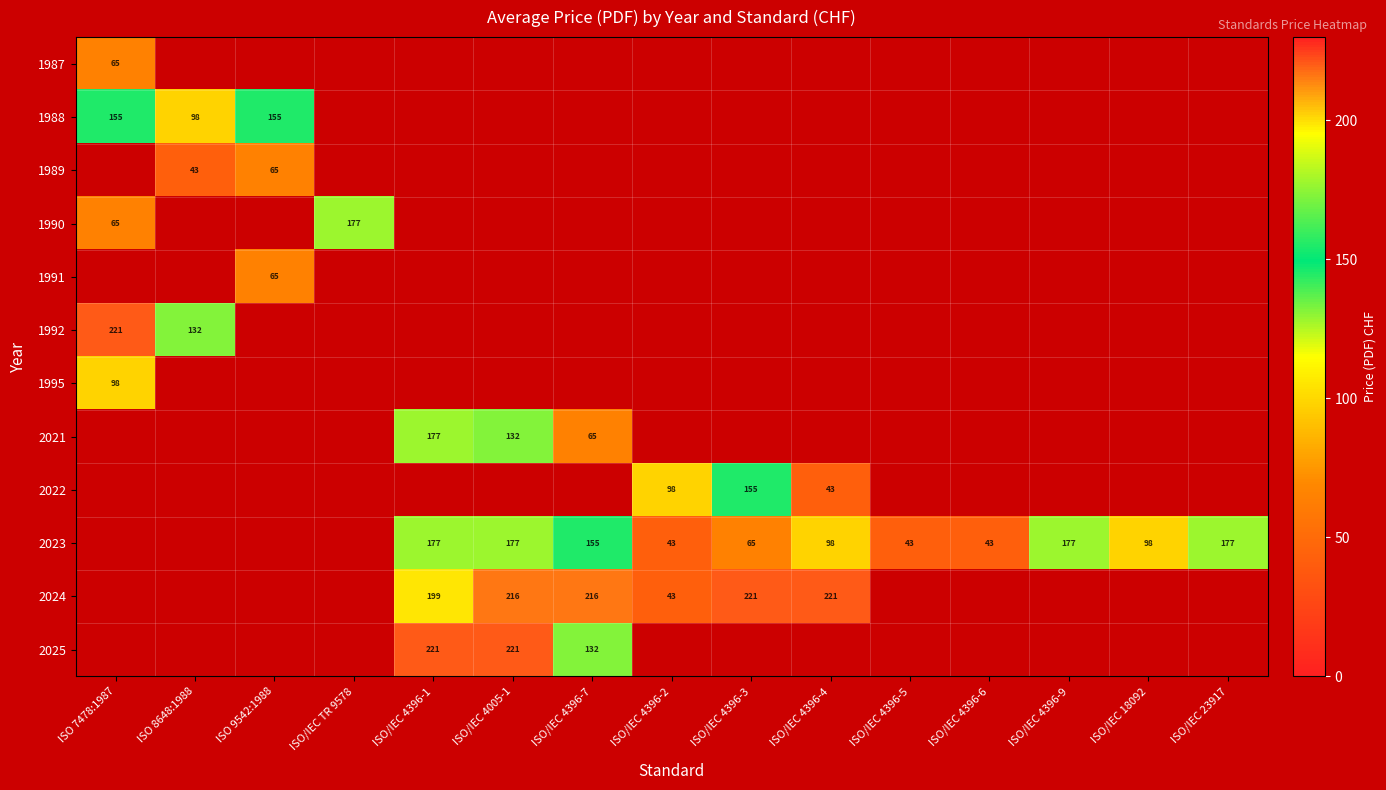

The value of 2023 at ISO/IEC 4396-4 is 98. True or false?

True